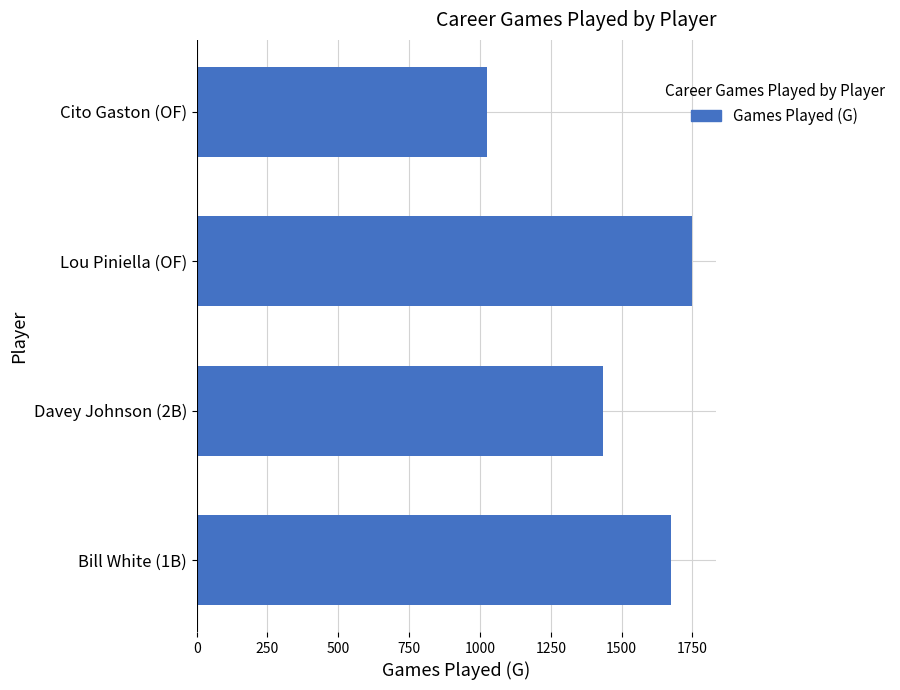

Rank the categories by value from lowest to highest.

Cito Gaston (OF), Davey Johnson (2B), Bill White (1B), Lou Piniella (OF)